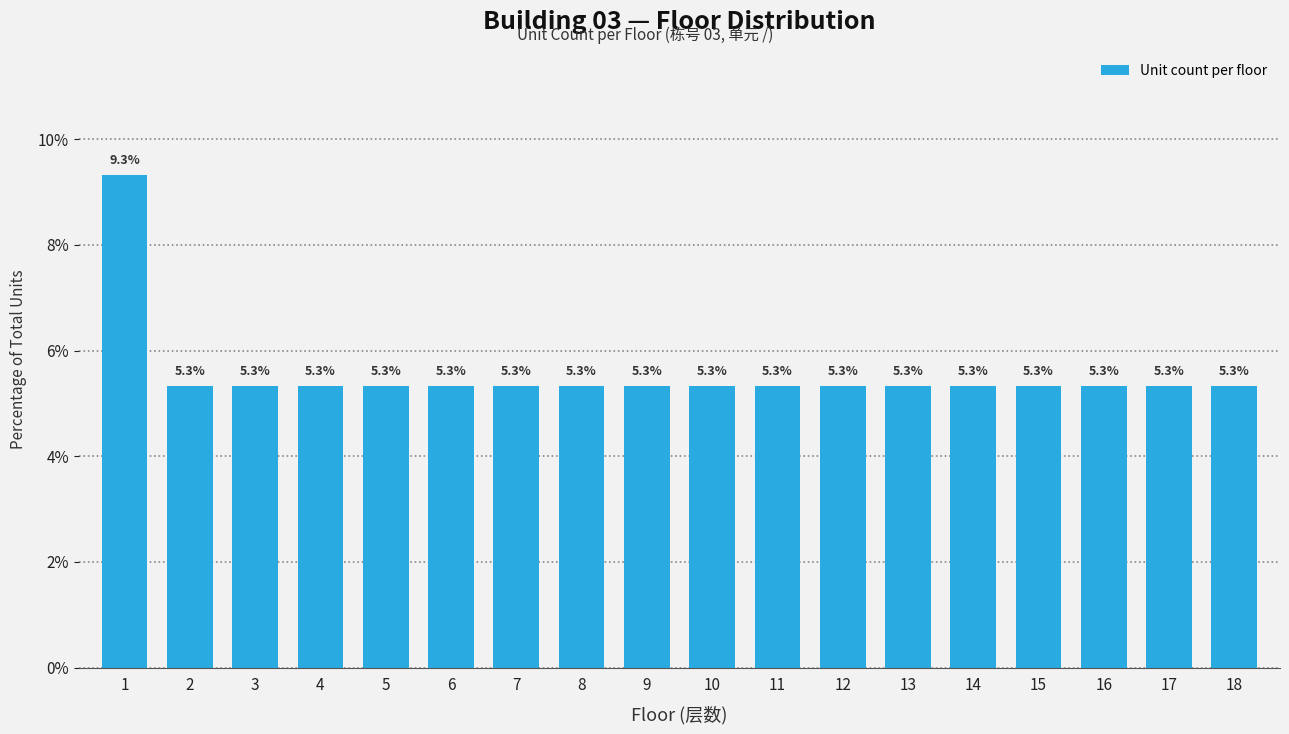

Reading right to left, extract all data points from this chart.

18=5.3	17=5.3	16=5.3	15=5.3	14=5.3	13=5.3	12=5.3	11=5.3	10=5.3	9=5.3	8=5.3	7=5.3	6=5.3	5=5.3	4=5.3	3=5.3	2=5.3	1=9.3